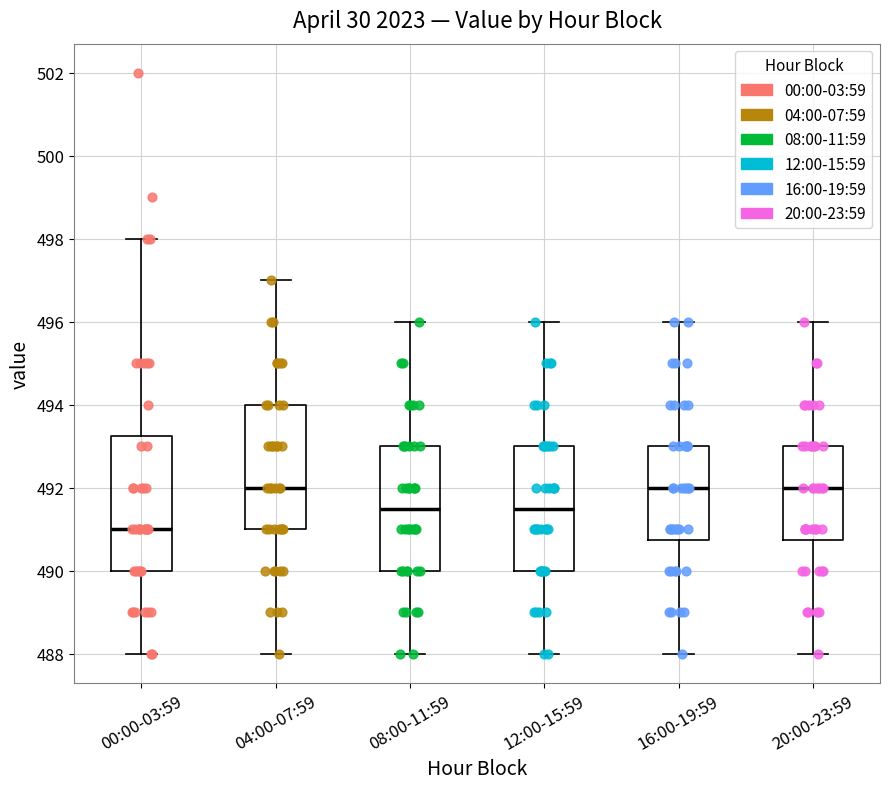

Where does the median line of the box for 00:00-03:59 sit on the y-axis? The values are not printed on the chart, so give them approximately, as read against the axis.

491.0